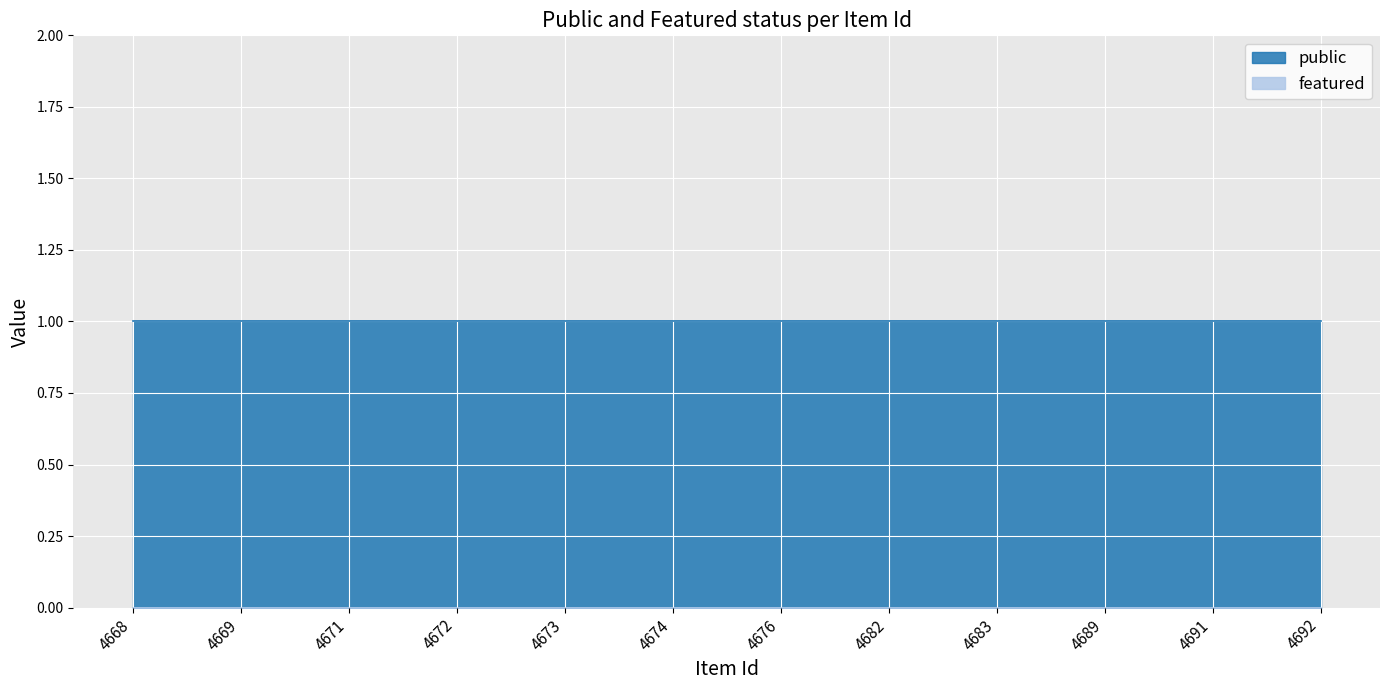

Rank the series by their average value, from lowest to highest.

featured, public